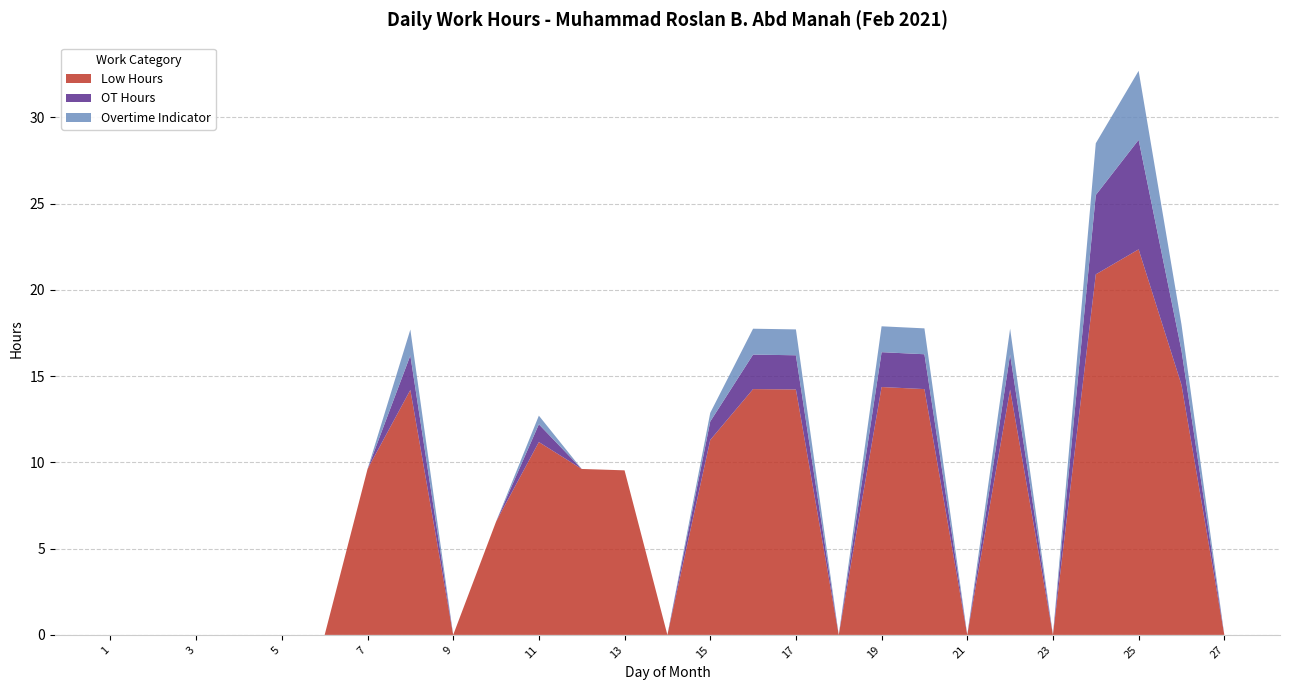

Reading left to right, transcribe all the data shown in this chart.

Low Hours: 0.0	0.0	0.0	0.0	0.0	0.0	9.6	14.2	0.0	6.6	11.2	9.6	9.5	0.0	11.3	14.2	14.2	0.0	14.4	14.2	0.0	14.2	0.0	20.9	22.4	14.5	0.0
OT Hours: 0.0	0.0	0.0	0.0	0.0	0.0	0.0	2.0	0.0	0.0	1.0	0.0	0.0	0.0	1.1	2.0	2.0	0.0	2.0	2.0	0.0	2.0	0.0	4.6	6.3	2.0	0.0
Overtime Indicator: 0.0	0.0	0.0	0.0	0.0	0.0	0.0	1.5	0.0	0.0	0.5	0.0	0.0	0.0	0.5	1.5	1.5	0.0	1.5	1.5	0.0	1.5	0.0	3.0	4.0	1.5	0.0